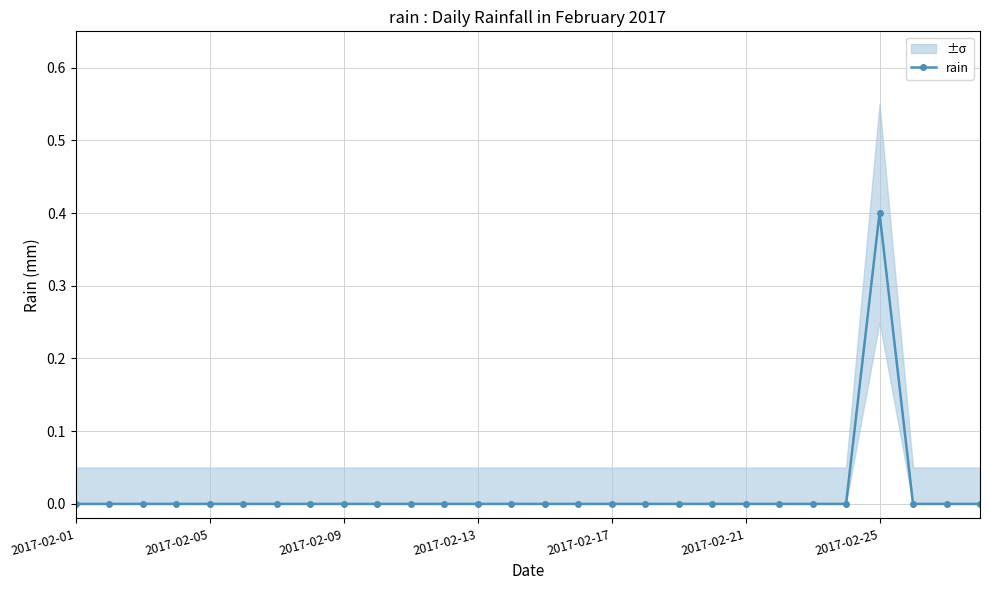

How many data points are above 0?

1